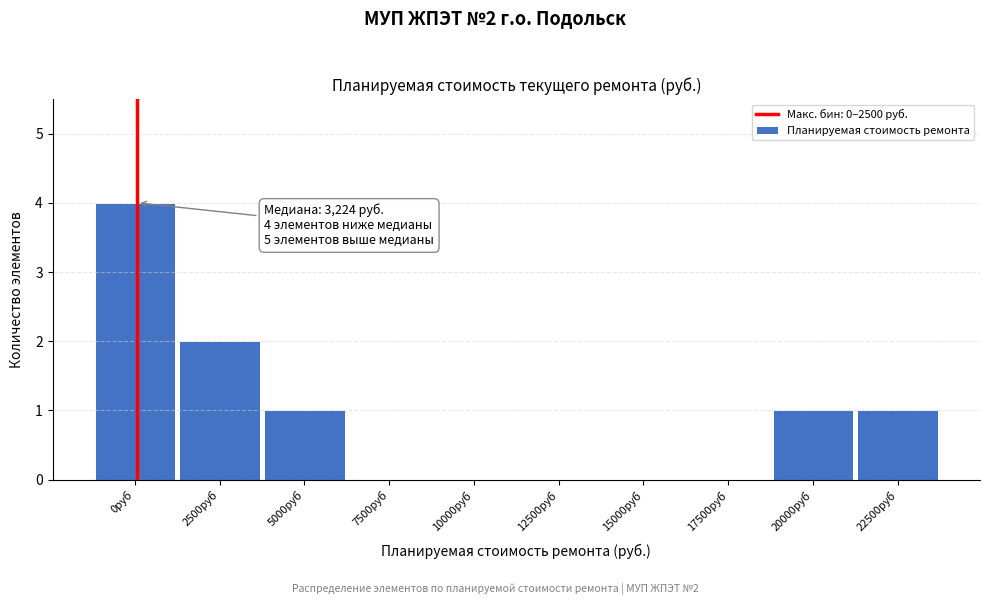

Reading left to right, list all the values displayed in this chart.

0руб=4	2500руб=2	5000руб=1	7500руб=0	10000руб=0	12500руб=0	15000руб=0	17500руб=0	20000руб=1	22500руб=1